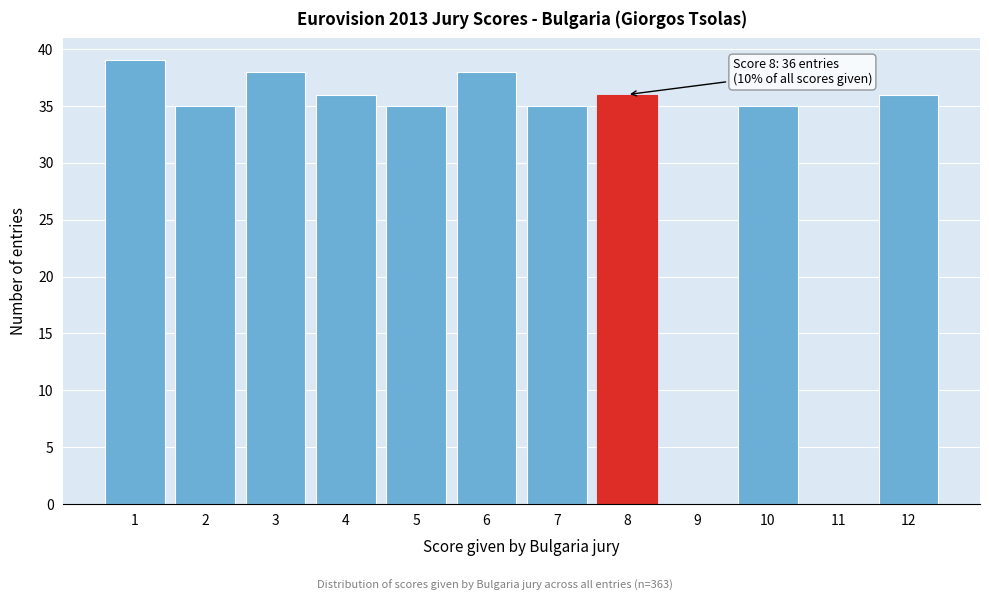

Reading right to left, list all the values displayed in this chart.

12=36	11=0	10=35	9=0	8=36	7=35	6=38	5=35	4=36	3=38	2=35	1=39